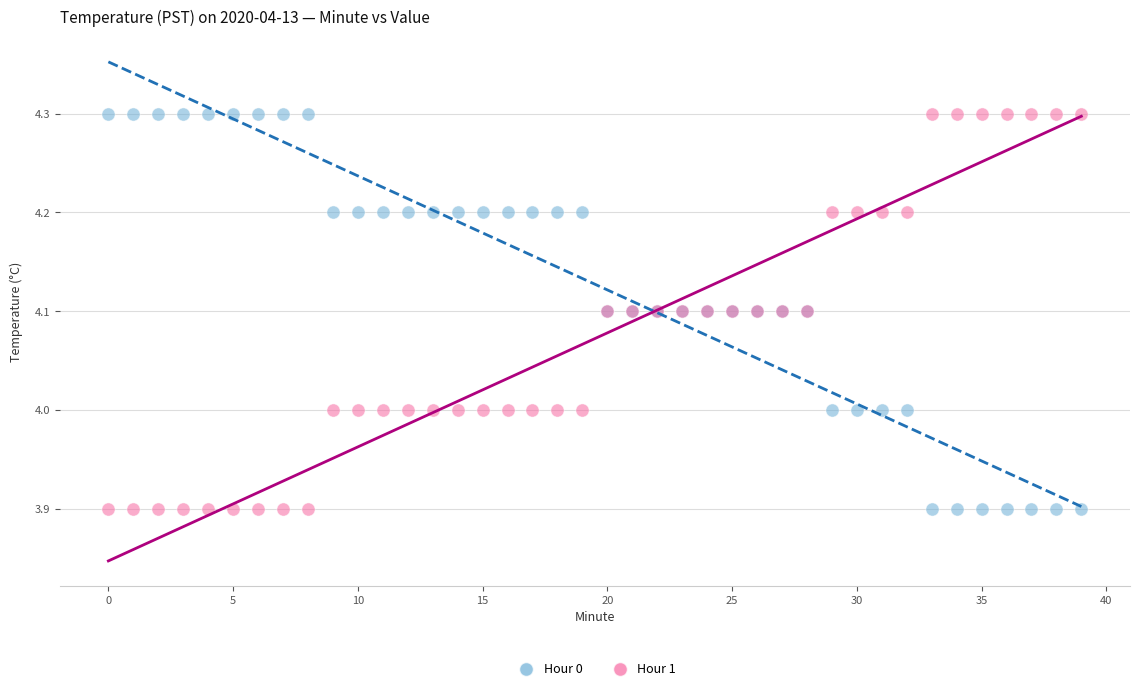

What are all the series names shown in the legend?

Hour 0, Hour 1